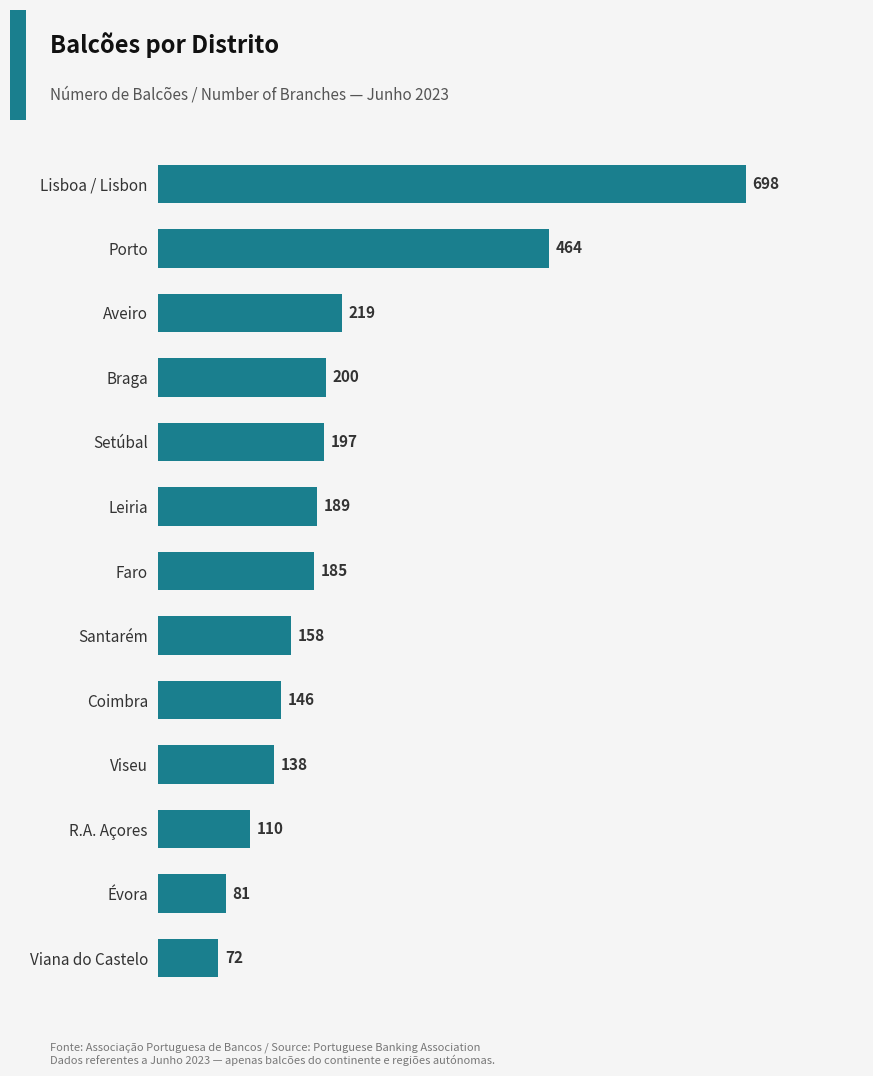

Where is the data nearest to the value 385?

Porto